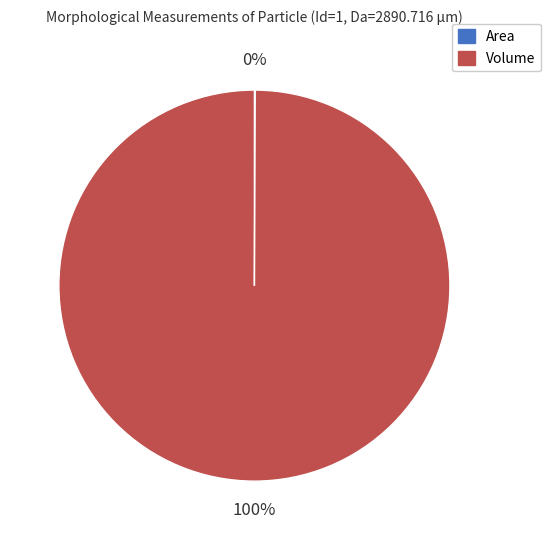

To the nearest percent, what percentage of the pie is Volume?

100%